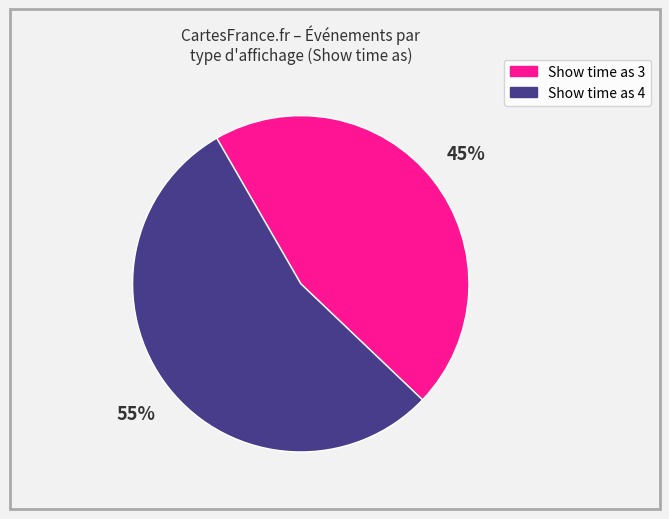

Is there a majority slice in this chart?

Yes